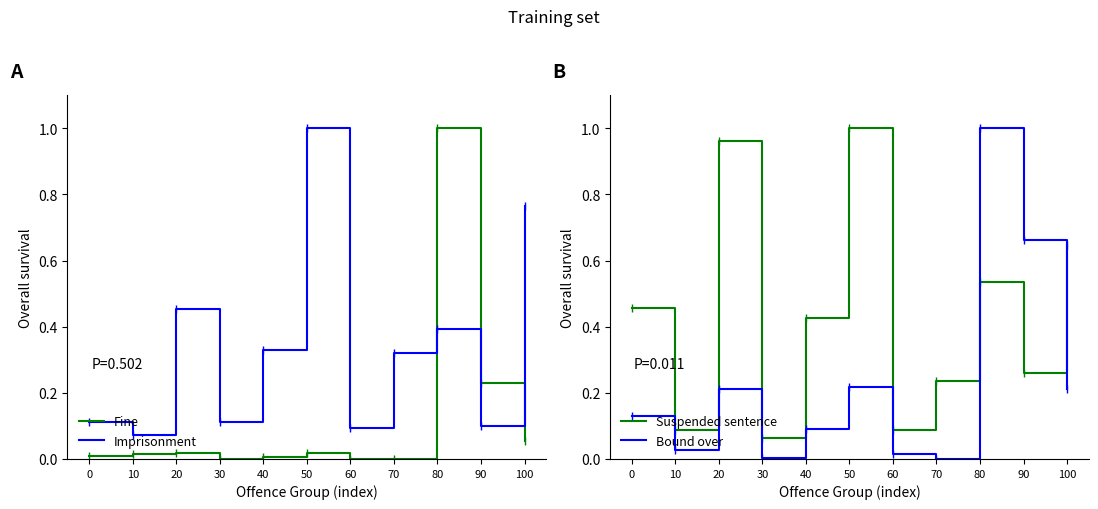

Which has a higher value, 60 or 10?

10